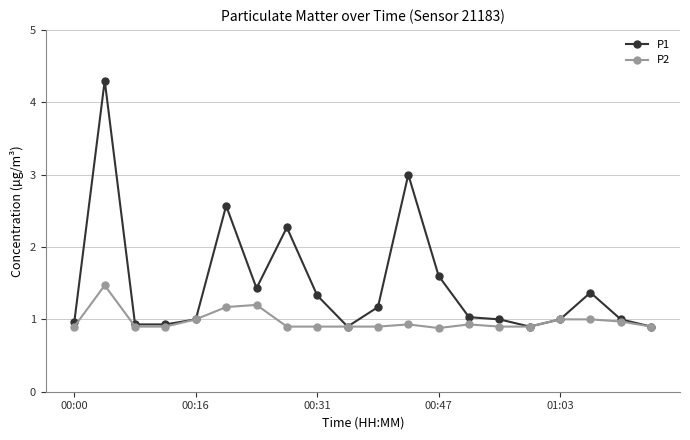

Which series has the largest total across all categories?

P1